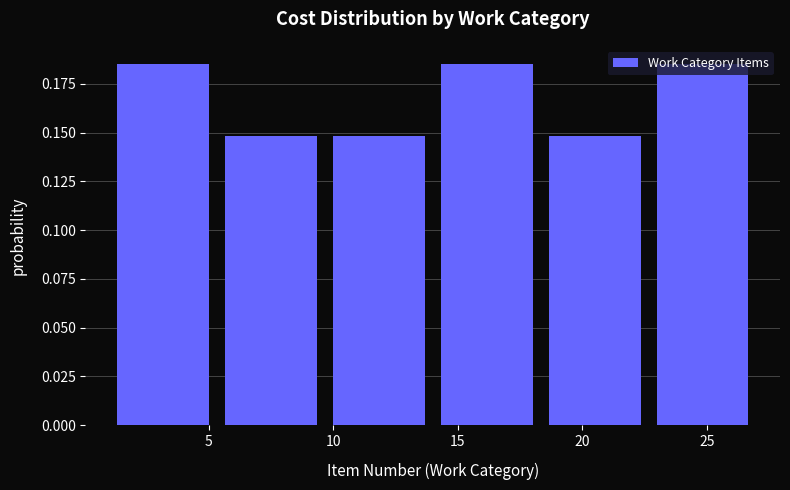

Reading left to right, list every bar in this chart as the range it spans on the x-axis followed by its height. Neither the bar edges nor the heights are printed on the chart, so give them approximately, as read against the axes.

1.0 to 5.5: 0.185
5.5 to 9.5: 0.150
9.5 to 14.0: 0.150
14.0 to 18.5: 0.185
18.5 to 22.5: 0.150
22.5 to 27.0: 0.185